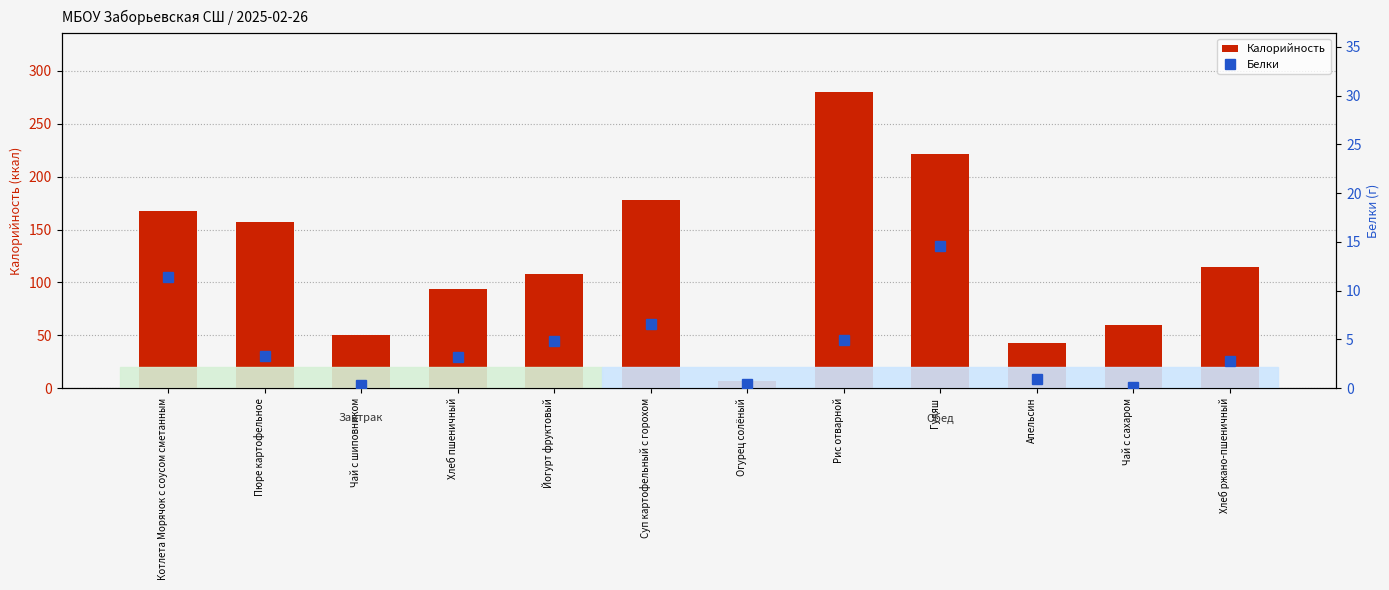

What is the value of the Калорийность bar at the 8th from the left?

279.6